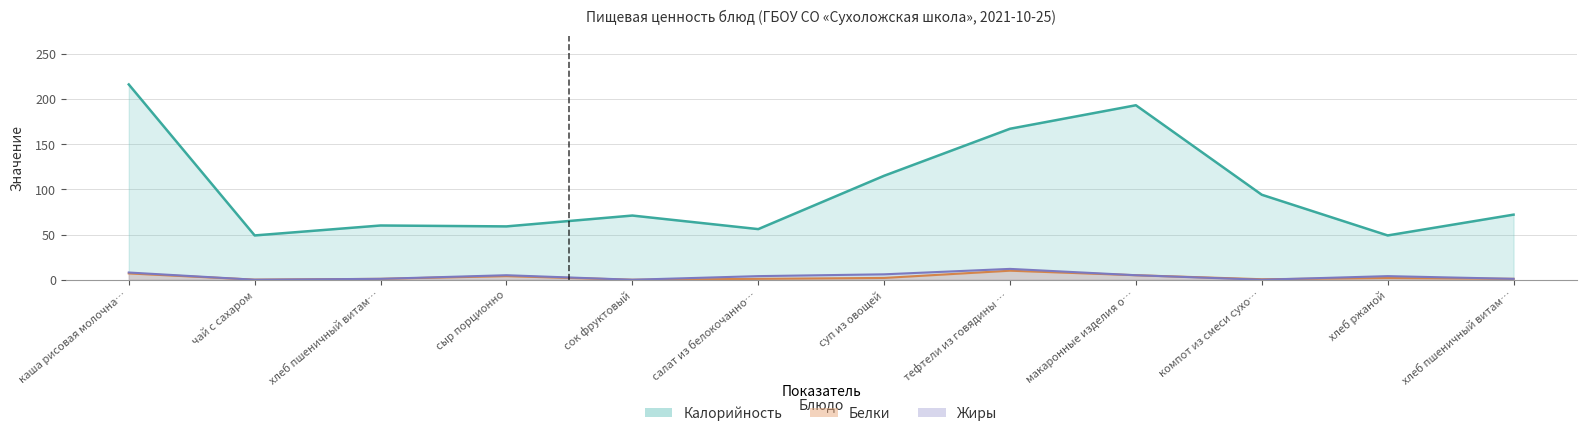

How many data points in Жиры are above 4?

5